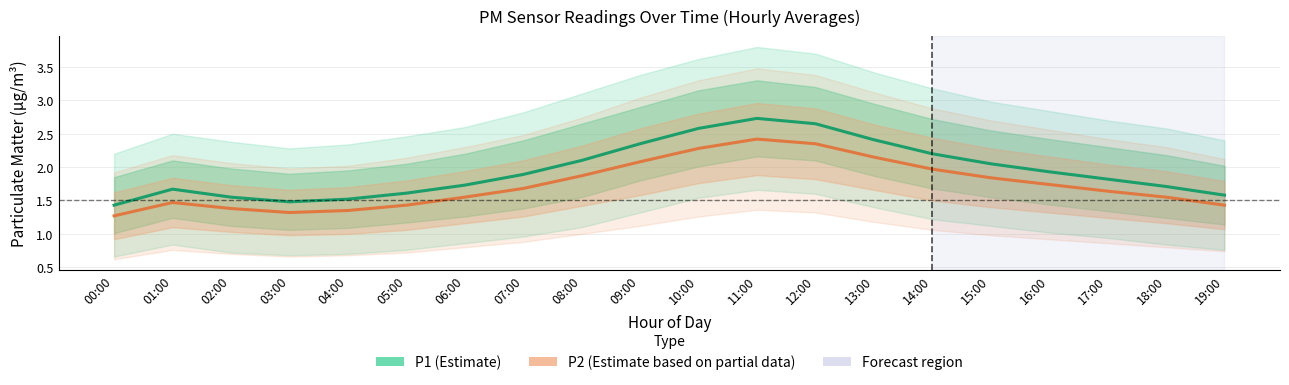

Which series has the largest total across all categories?

P1 (Estimate)